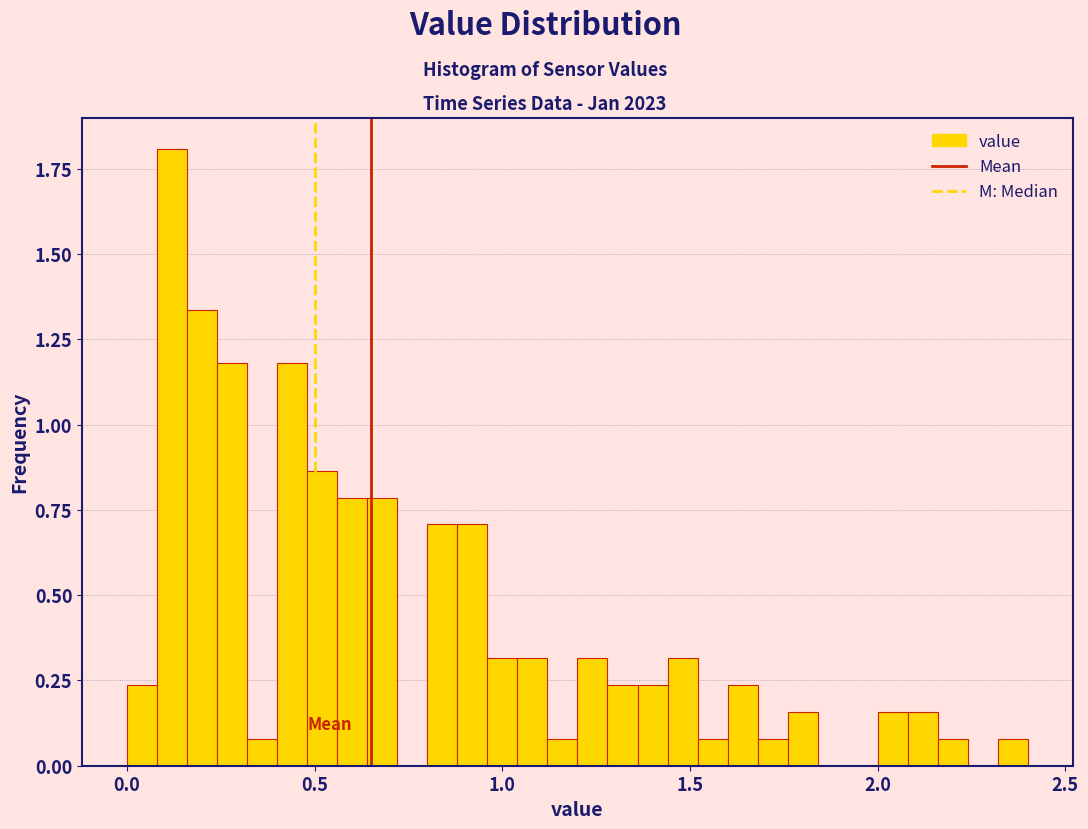

Read against the x-axis, roughly where is the centre of the tallest bar?

0.10